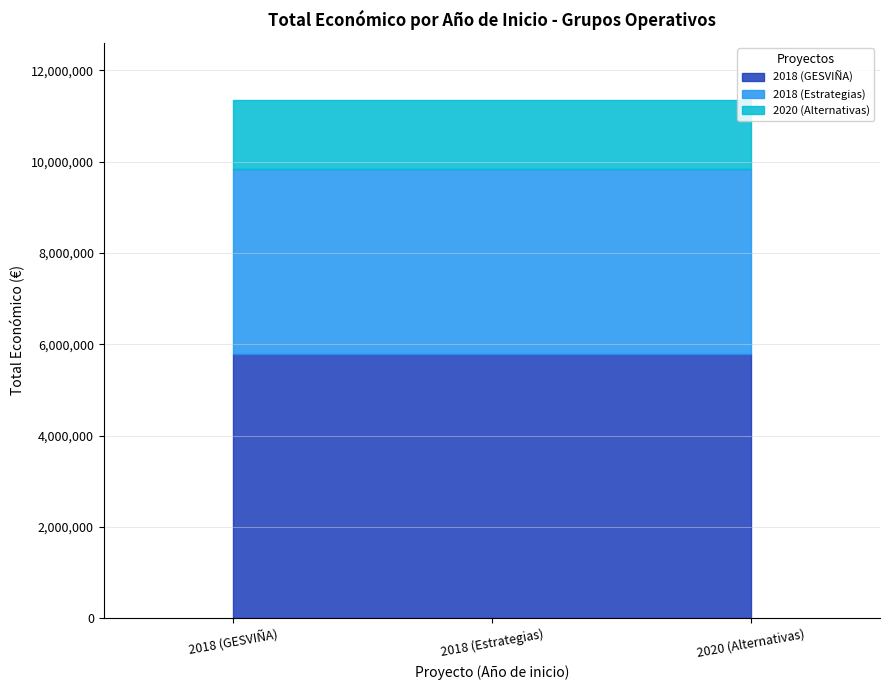

Reading left to right, what are all the values shown in this chart?

5792221	4033442	1513726